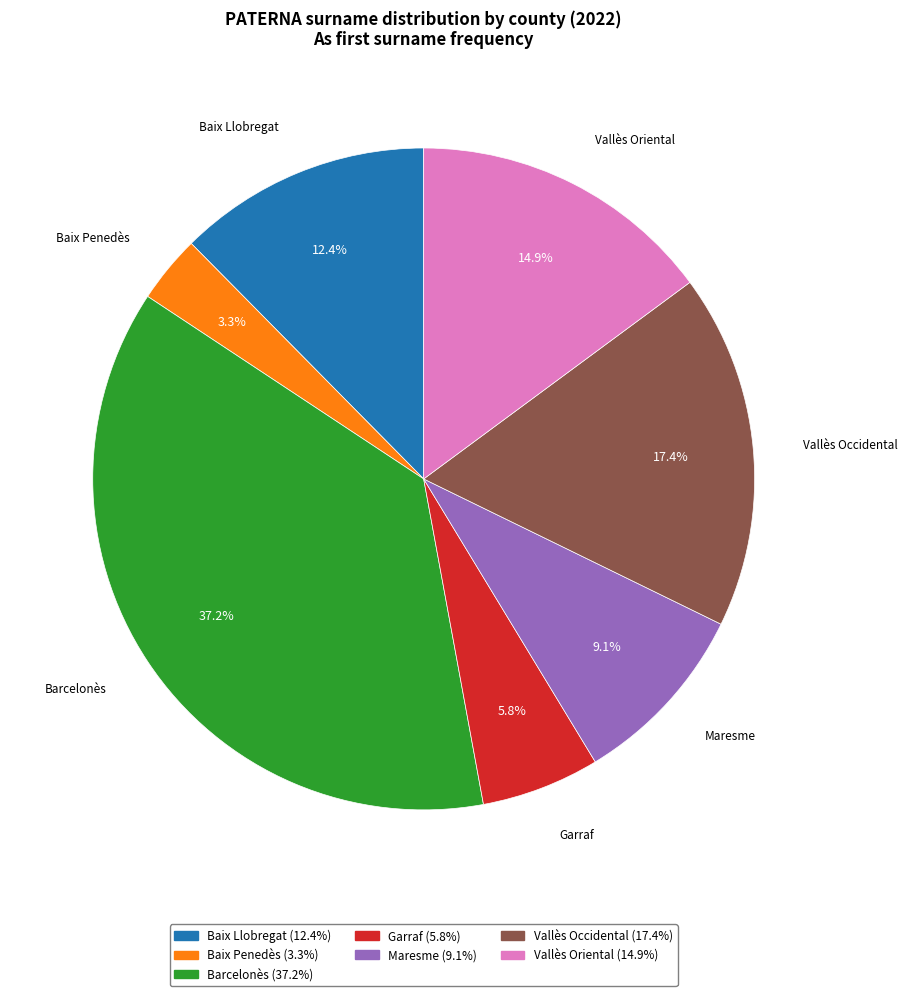

Between Baix Penedès and Baix Llobregat, which is larger?

Baix Llobregat